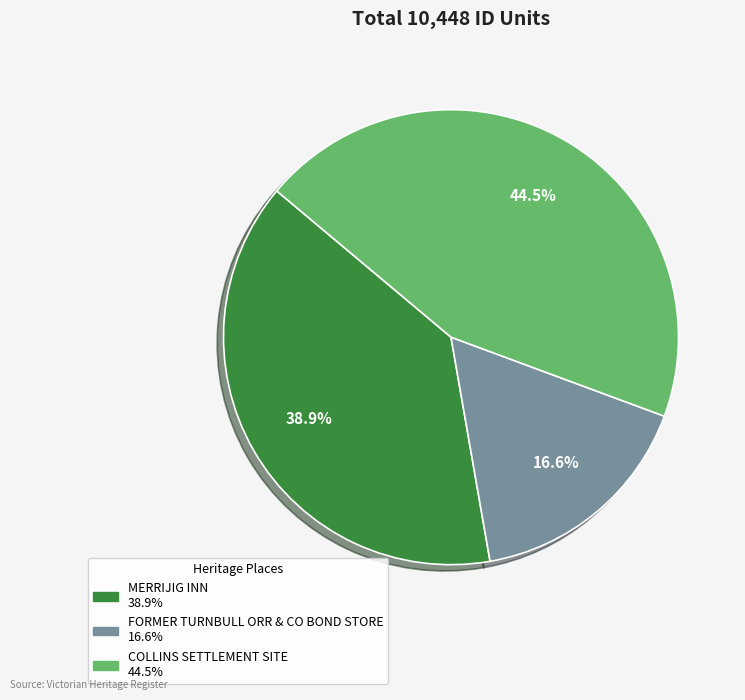

How many segments does this pie chart have?

3